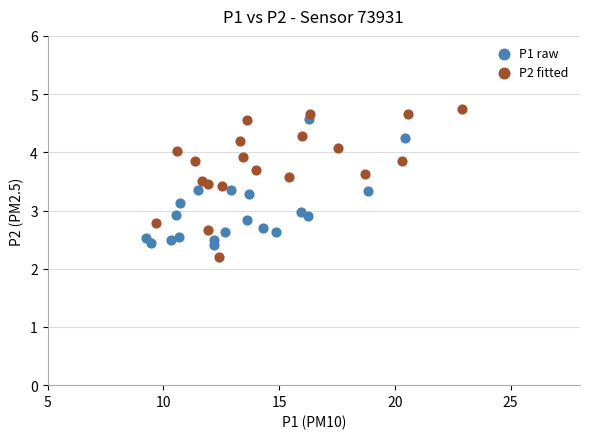

Which series has the widest spread of Y values?

P2 fitted